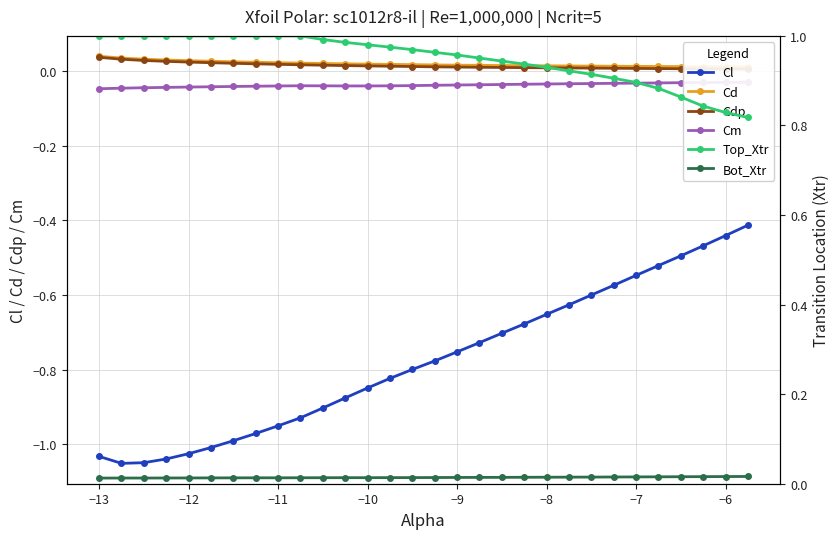

How many distinct data groups are displayed?

6